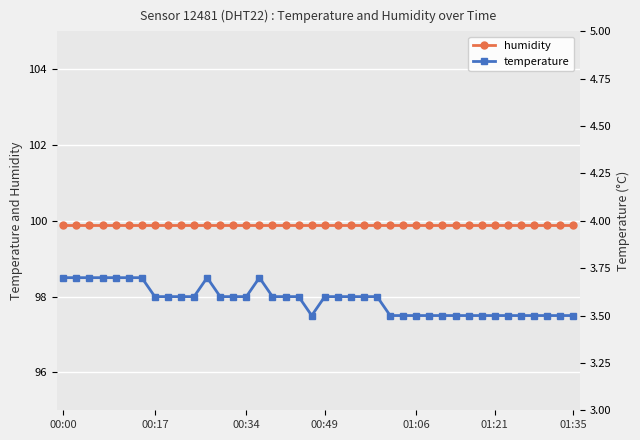

Which category has the highest value in the temperature series?

00:00